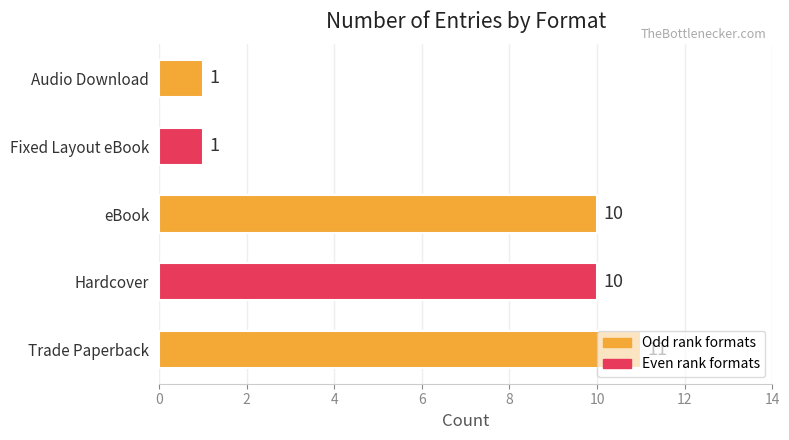

Is it true that the value at eBook is 5?

False